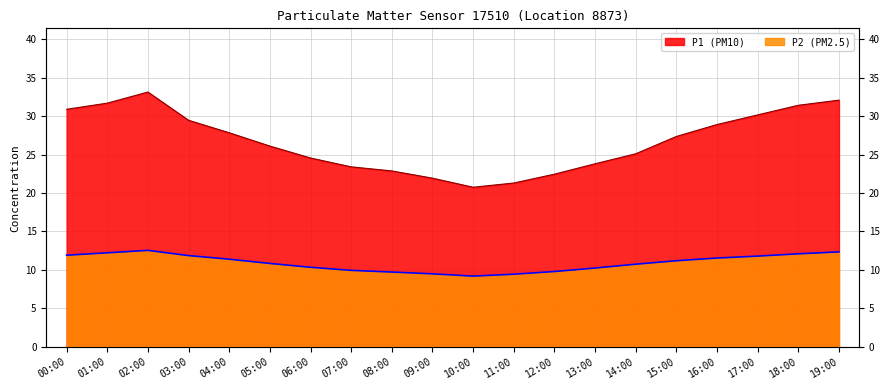

What is the difference between the second highest and minimum values in the P2 series?

3.2